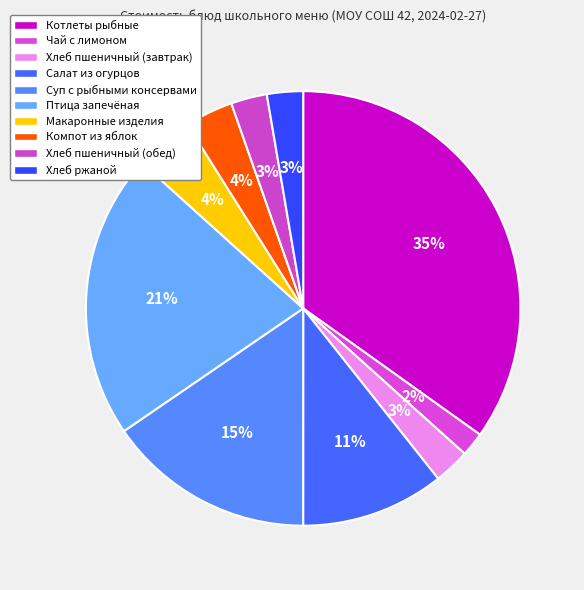

True or false: Суп с рыбными консервами accounts for 15% of the total.

True